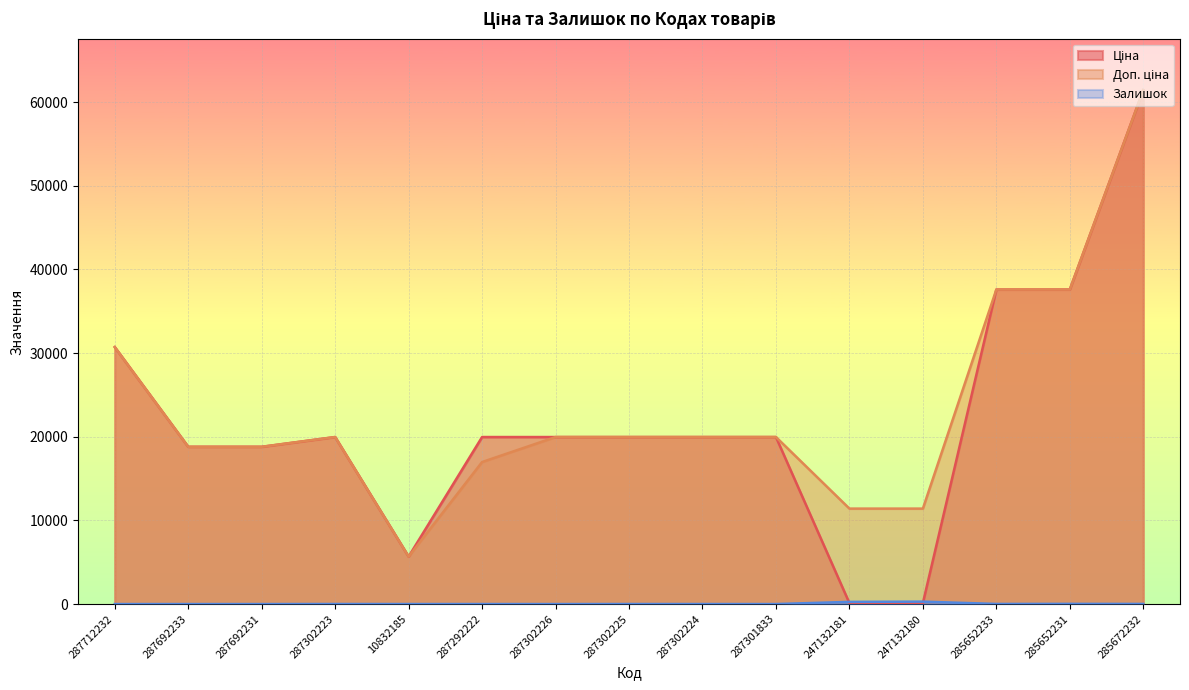

At which category is the sum across all series the highest?

285672232